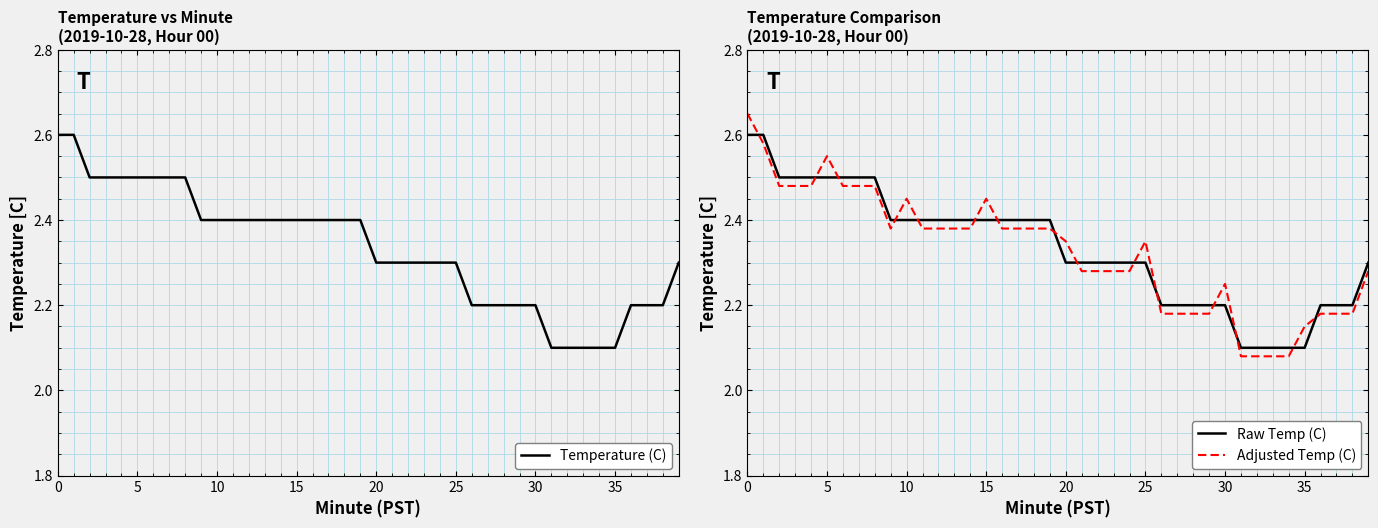

True or false: Adjusted Temp (C) and Raw Temp (C) intersect in this chart.

True